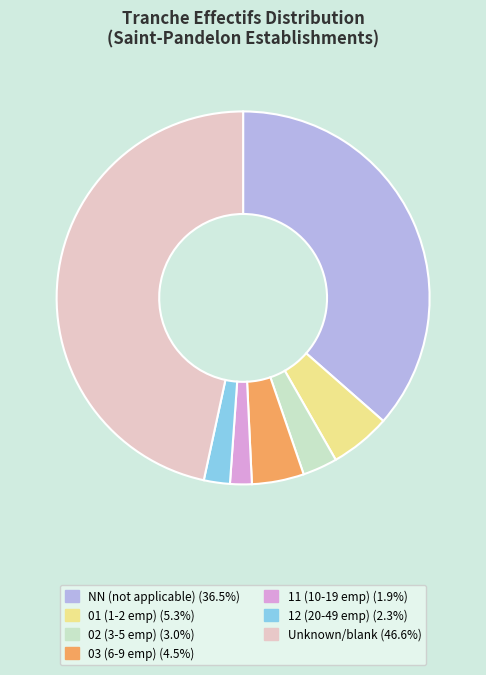

Does any single category account for the majority?

No